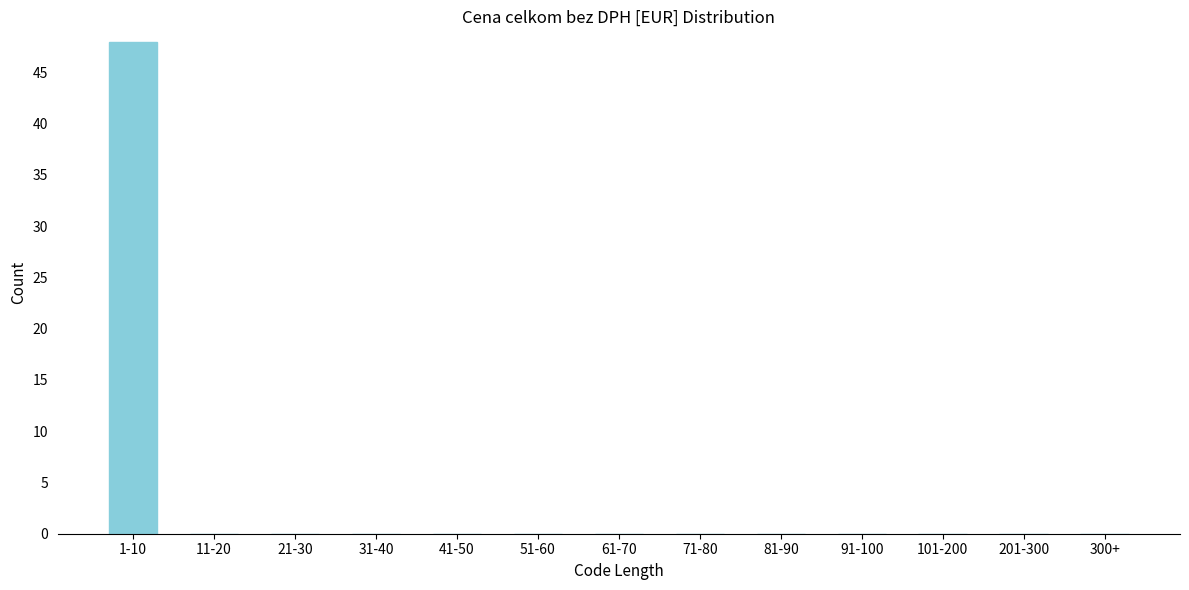

Reading left to right, list all the values displayed in this chart.

1-10=48	11-20=0	21-30=0	31-40=0	41-50=0	51-60=0	61-70=0	71-80=0	81-90=0	91-100=0	101-200=0	201-300=0	300+=0